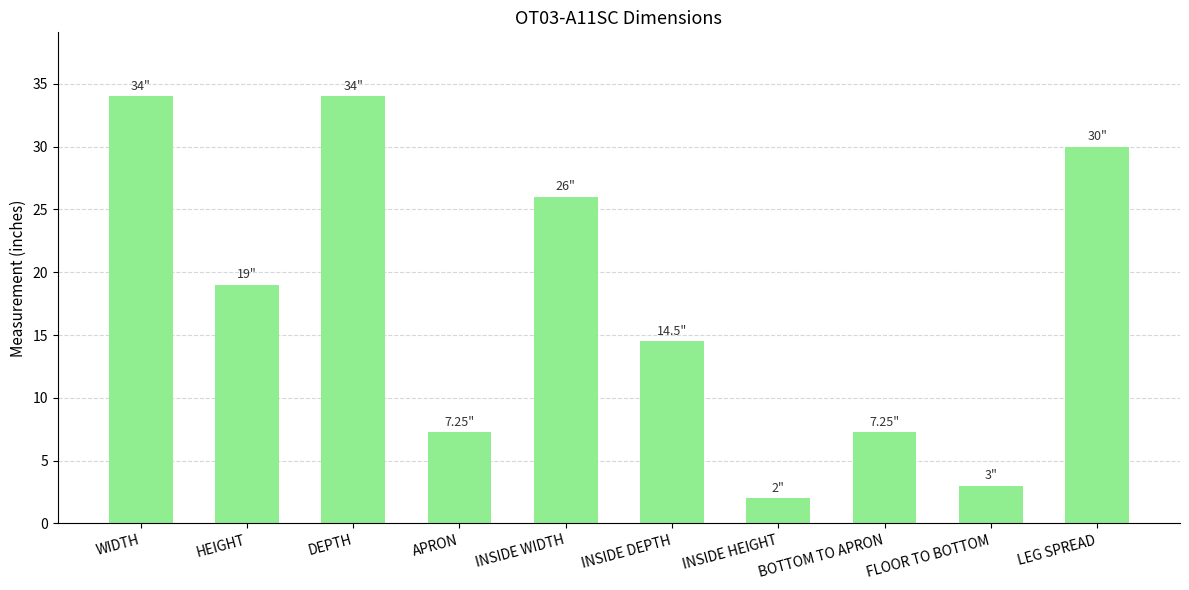

Does the chart contain stacked bars?

No